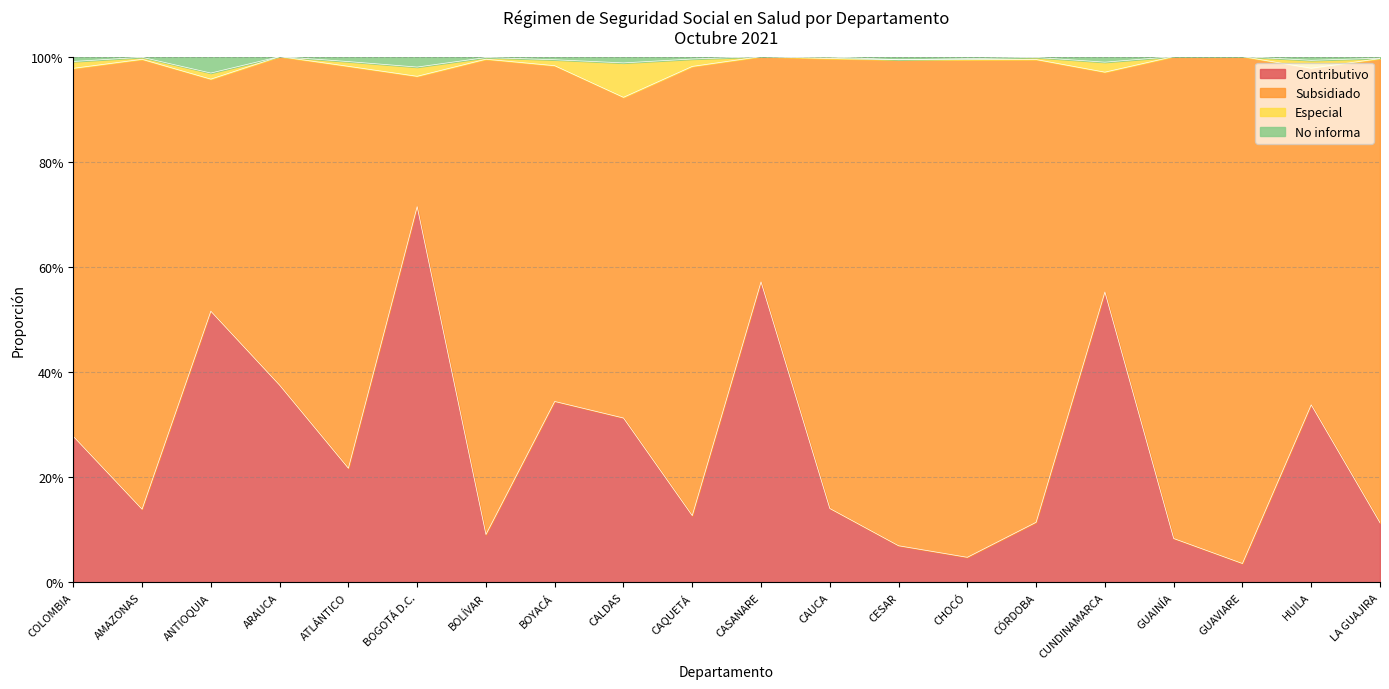

Does the chart display data point markers on the line(s)?

No